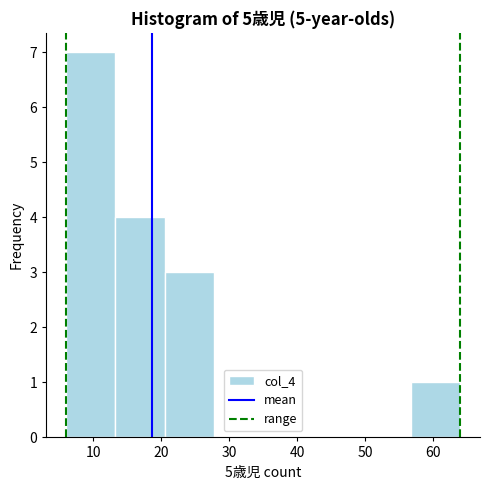

Reading left to right, transcribe this chart: for each bar, give the range it covers on the x-axis and its height. Neither the bar edges nor the heights are printed on the chart, so give them approximately, as read against the axes.

6 to 13: 7
13 to 21: 4
21 to 28: 3
28 to 35: 0
35 to 42: 0
42 to 50: 0
50 to 57: 0
57 to 64: 1